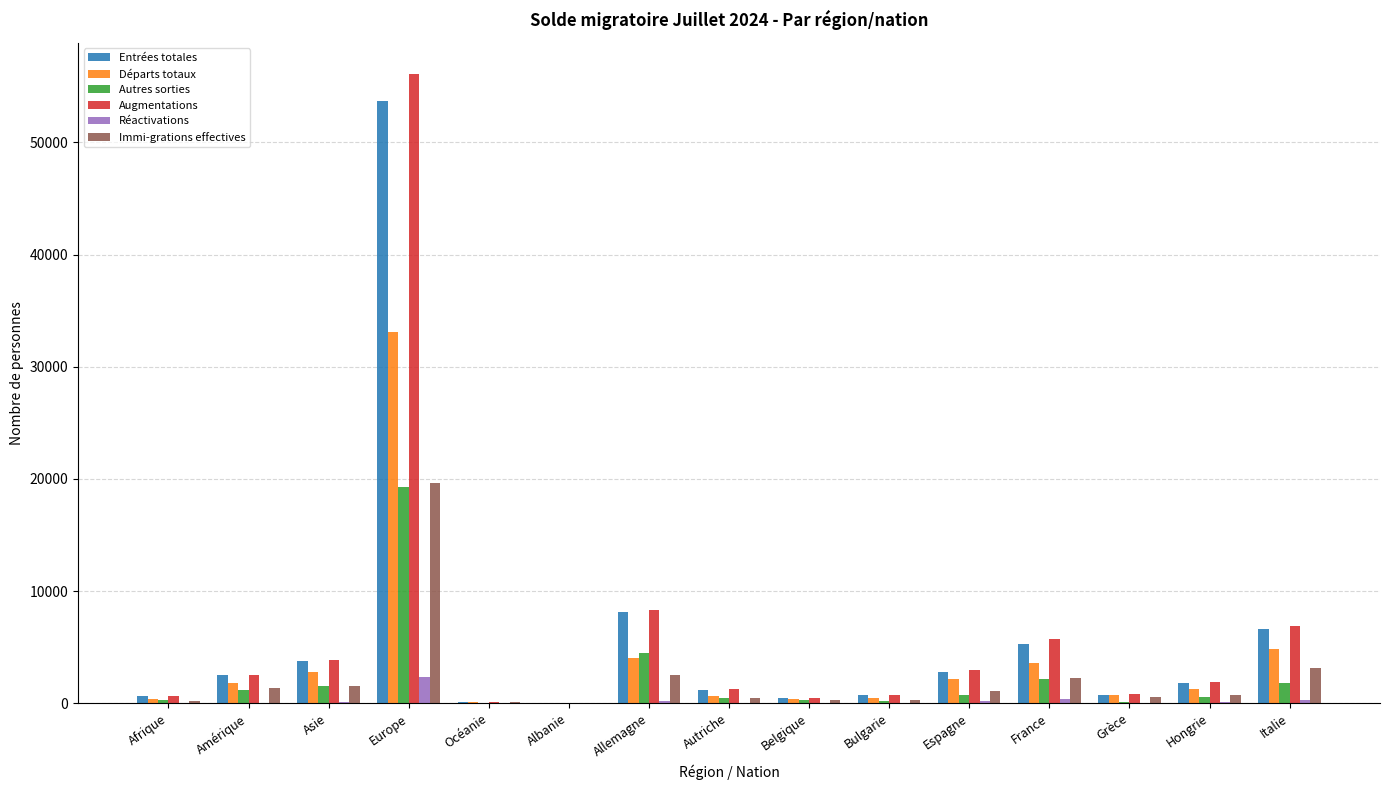

At which category does the chart reach its peak across all series?

Europe